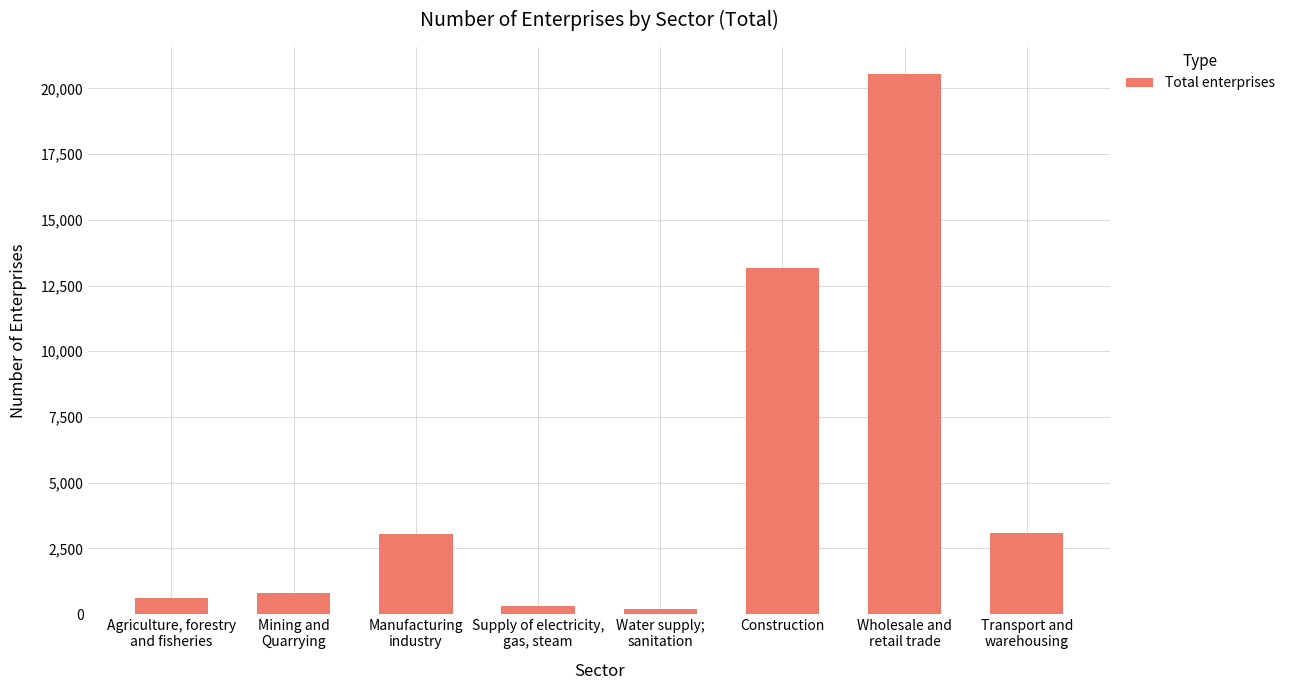

What is the smallest value displayed?

210